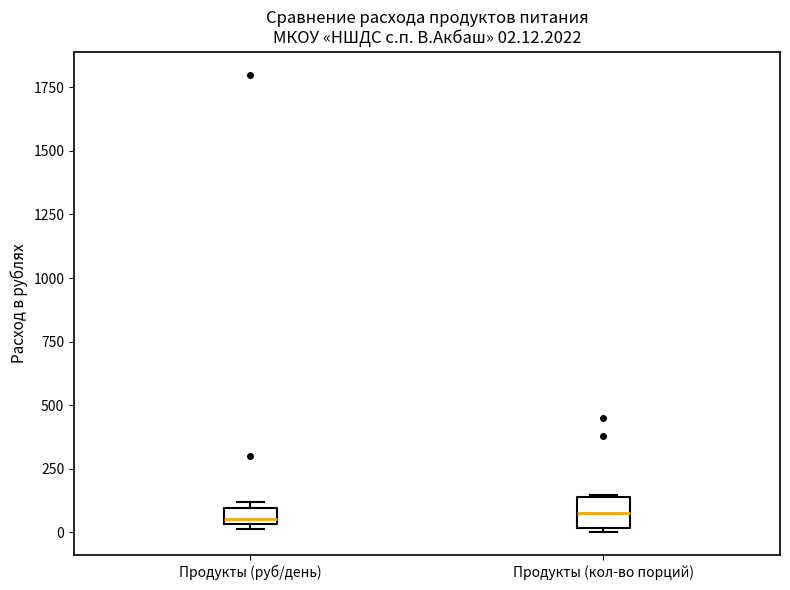

Comparing the boxes themselves (not the whiskers), which one is the tallest?

Продукты (кол-во порций)